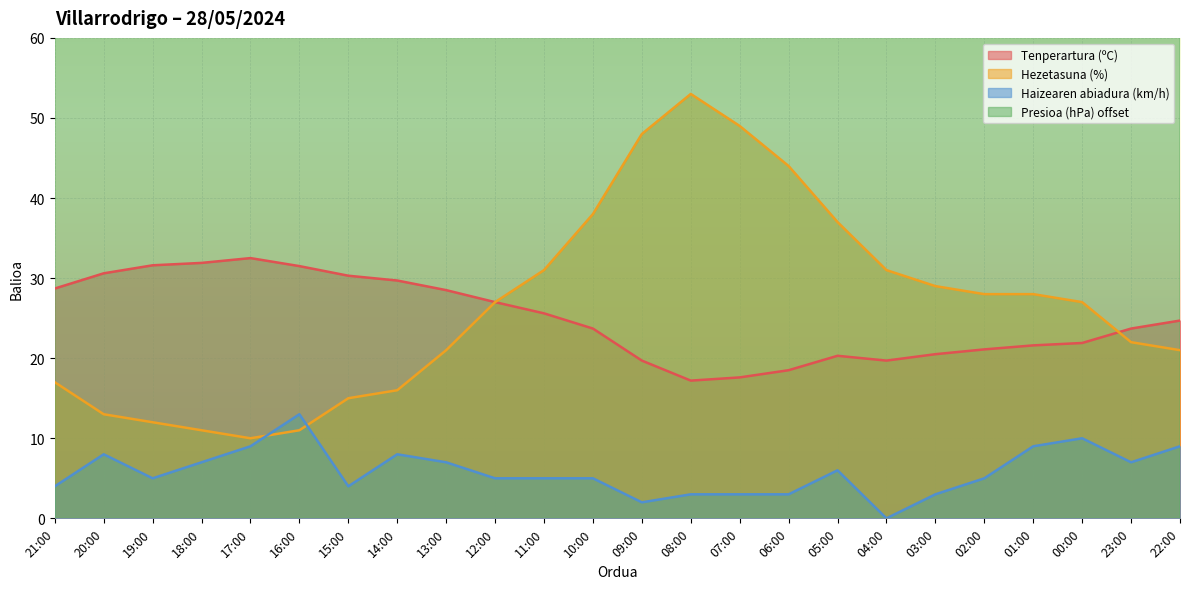

Does the chart display data point markers on the line(s)?

No